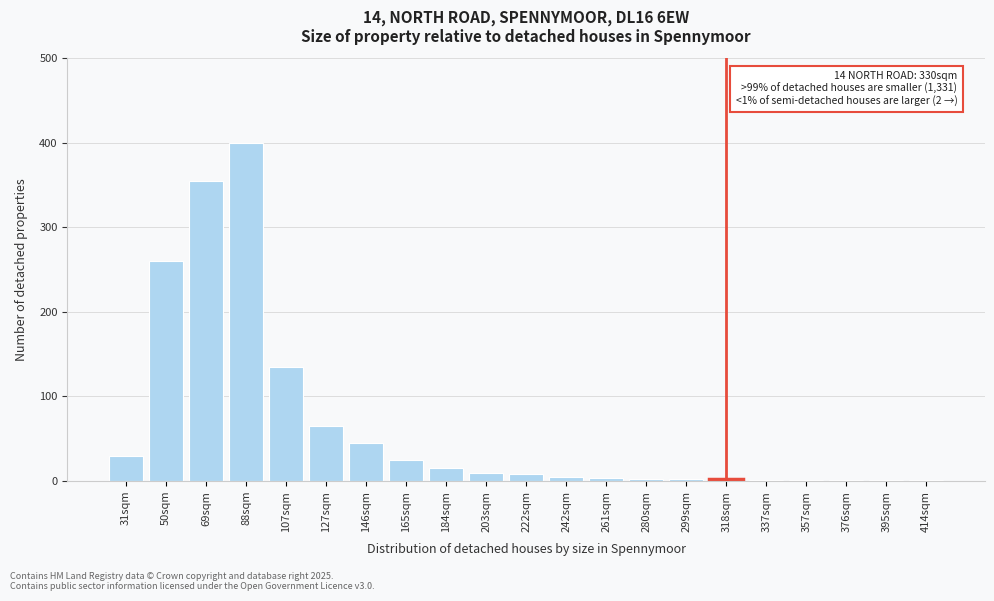

Is it true that the value at 69sqm is 95?

False